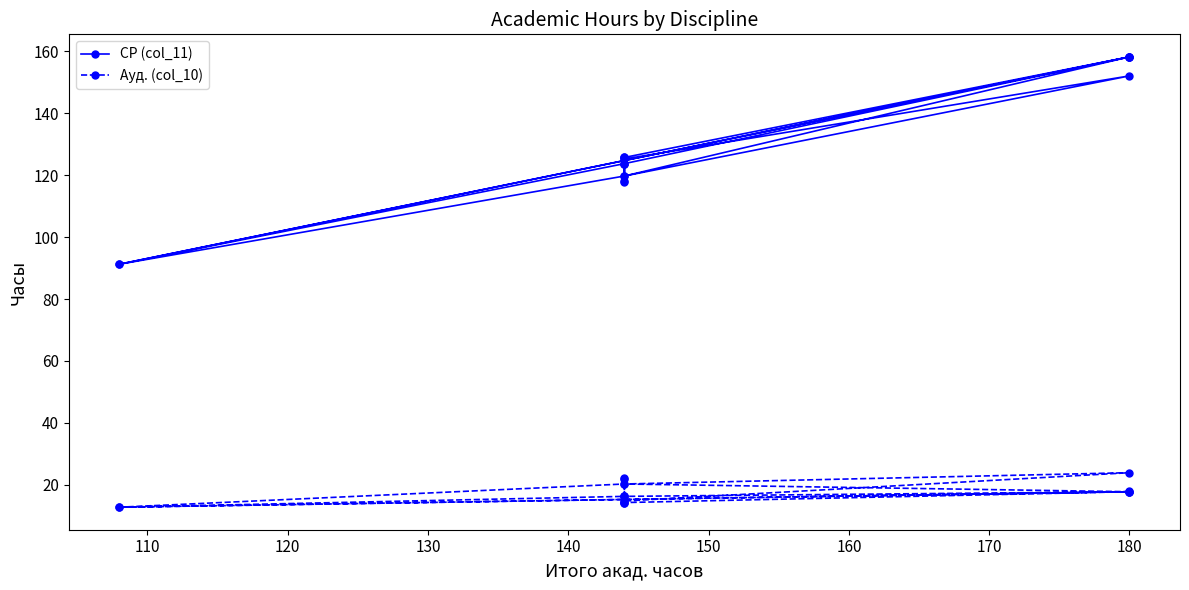

In СР (col_11), how many points are higher than both neighbors (excluding endpoints)?

5